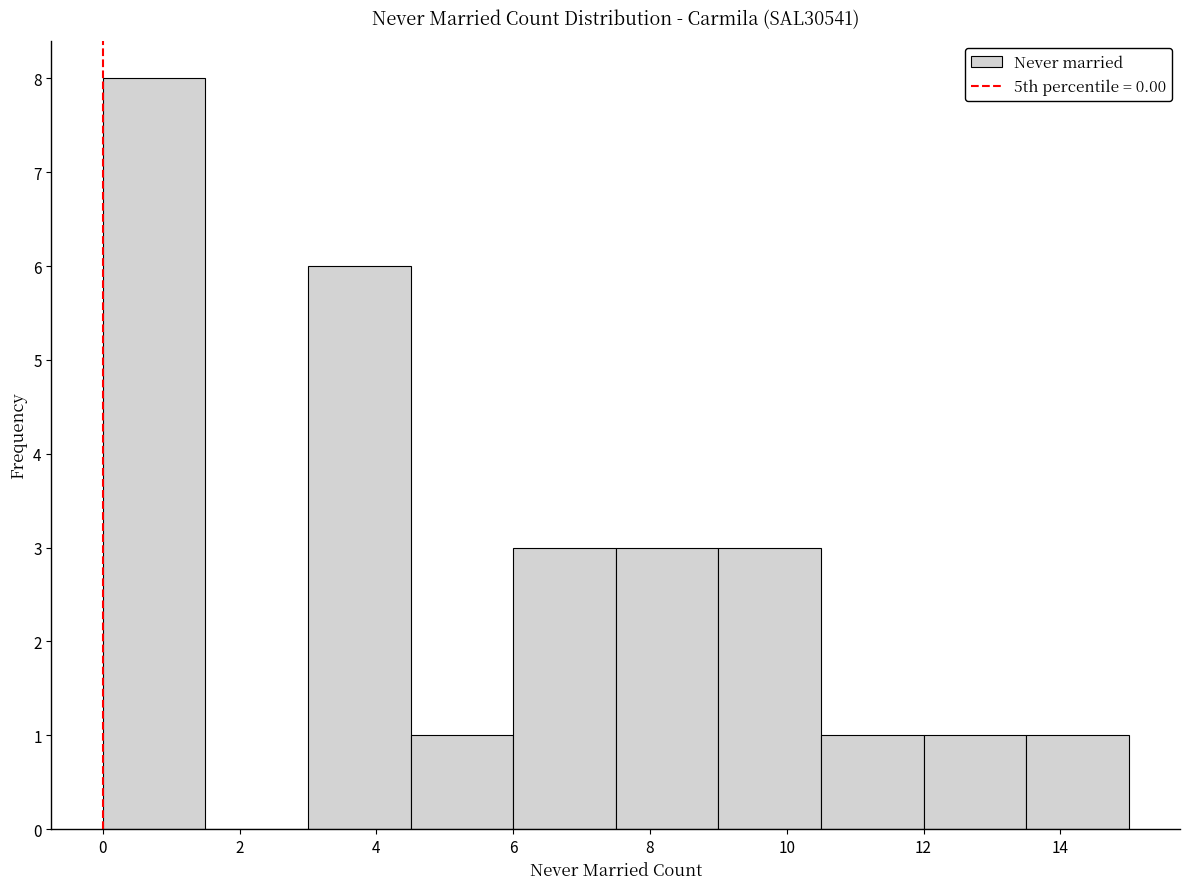

What is the height of the bar covering 12.0 to 13.5 on the x-axis? Neither the bar edges nor the heights are printed on the chart, so give them approximately, as read against the axes.

1